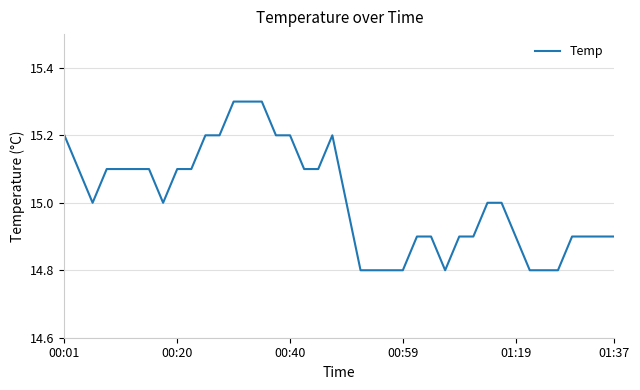

What is the average value?

15.0